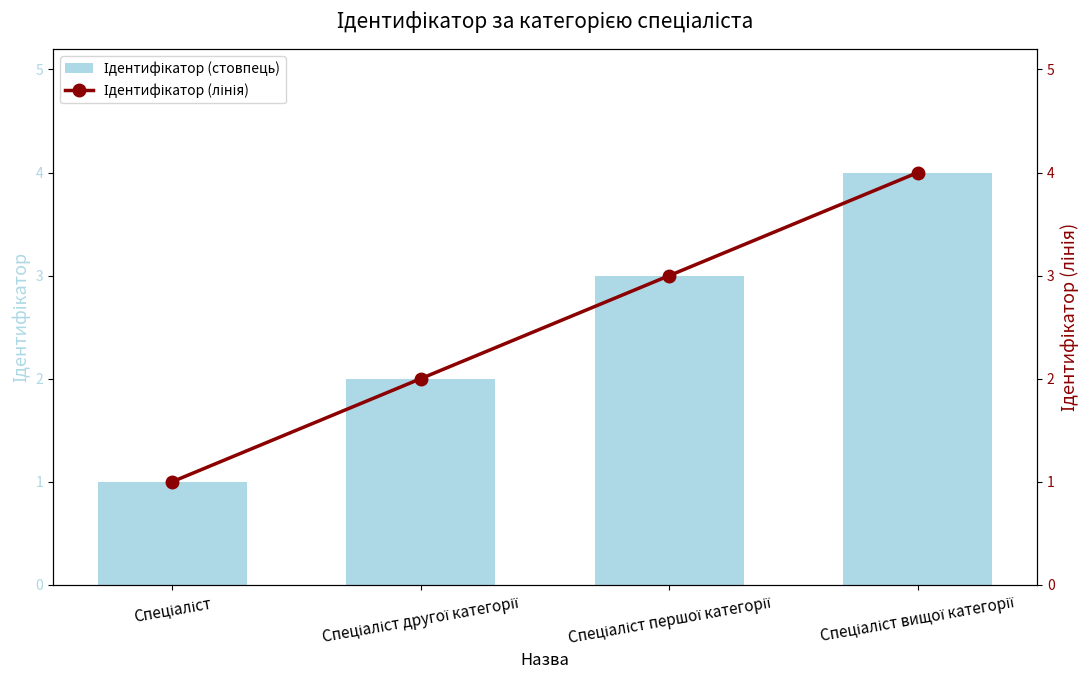

What are all the series names shown in the legend?

Ідентифікатор (стовпець), Ідентифікатор (лінія)